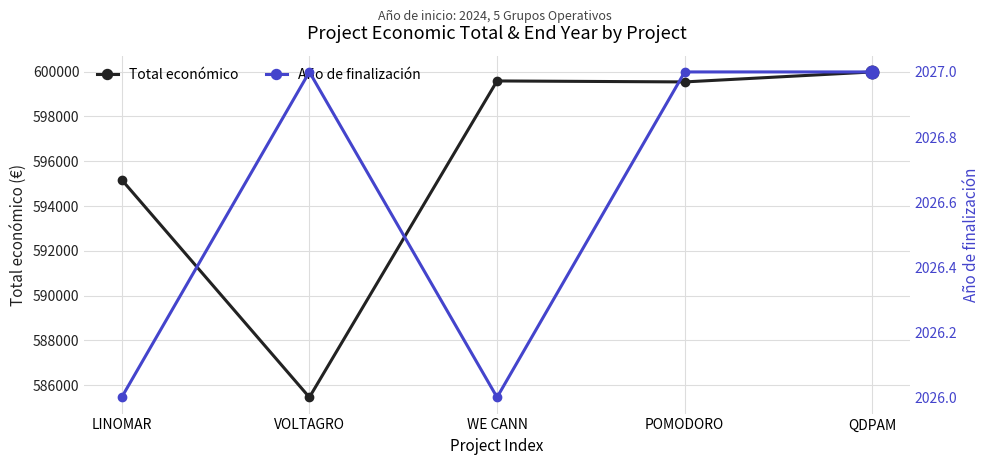

The Año de finalización series shows 2027 at VOLTAGRO. True or false?

True